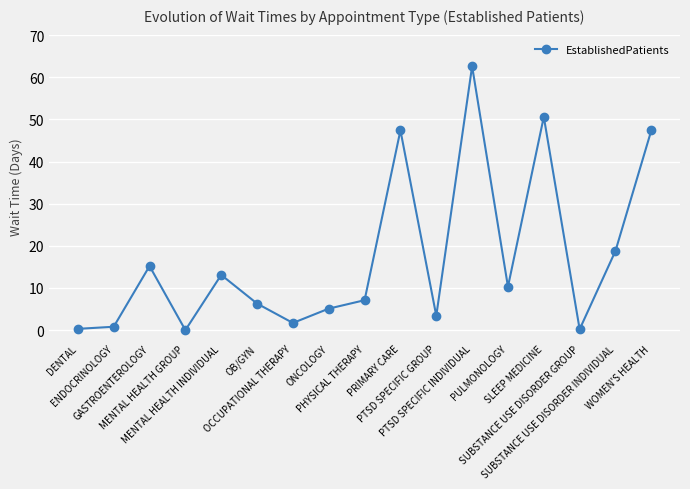

What position from the left is PHYSICAL THERAPY?

9